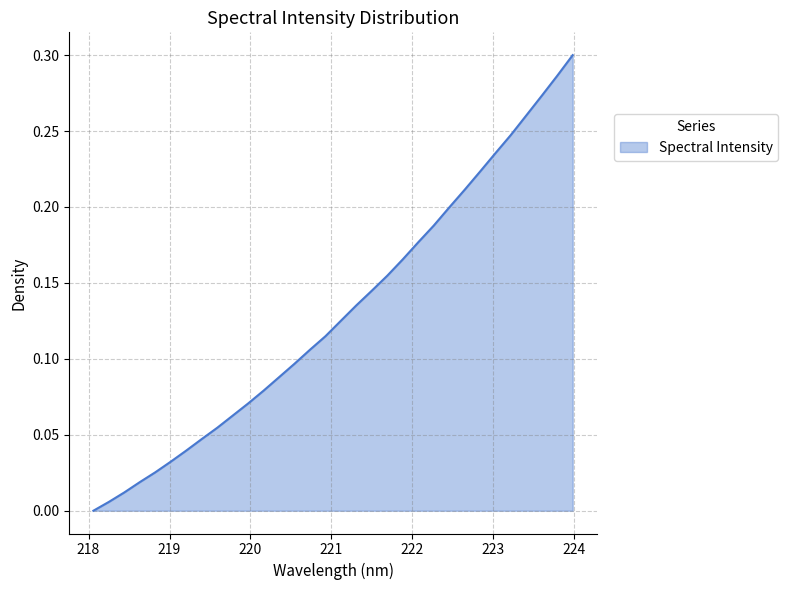

At which category does the chart reach its peak across all series?

223.9802